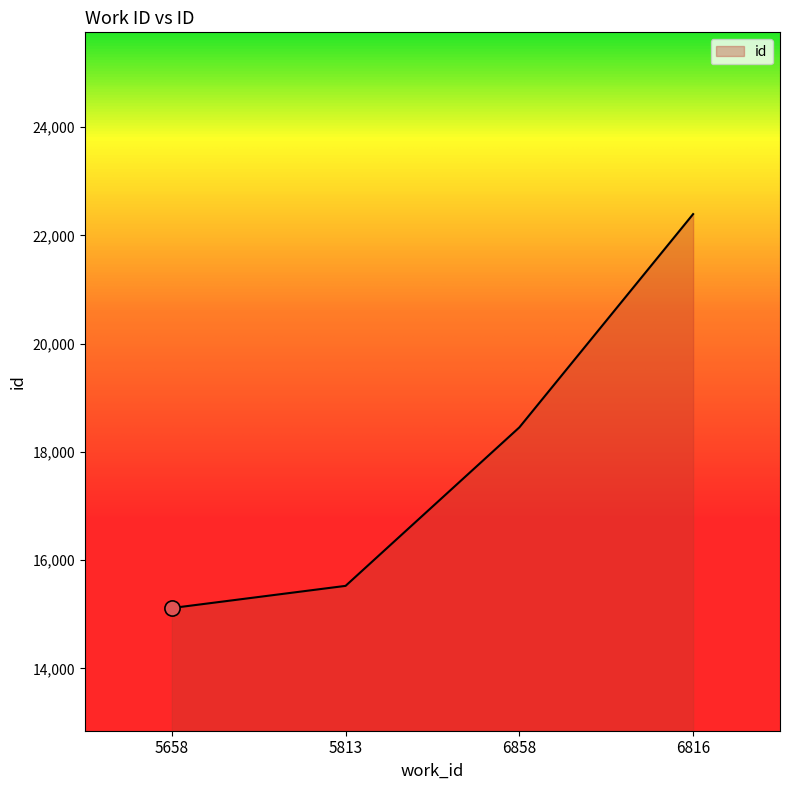

Which has a higher value, 6858 or 5658?

6858